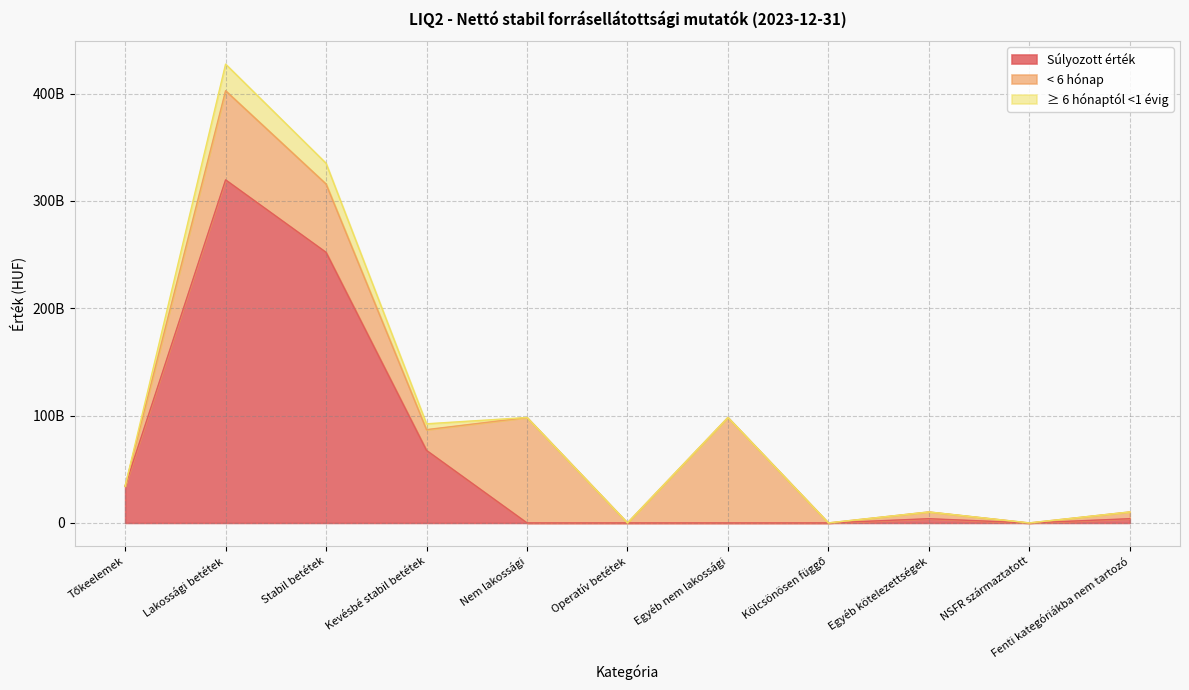

Reading left to right, list all the values displayed in this chart.

Súlyozott érték: 34202813515.8	319610152188.2	252068209729.2	67541942458.9	1469551.5	0.0	1469551.5	0.0	3936807675.2	0.0	3936807675.2
< 6 hónap: 0.0	83065806443.0	63702057852.0	19363748591.0	98233350388.0	0.0	98233350388.0	0.0	6302142485.0	0.0	6302142485.0
≥ 6 hónaptól <1 évig: 0.0	24795091203.0	19344638003.0	5450453200.0	558336.0	0.0	558336.0	0.0	0.0	0.0	0.0